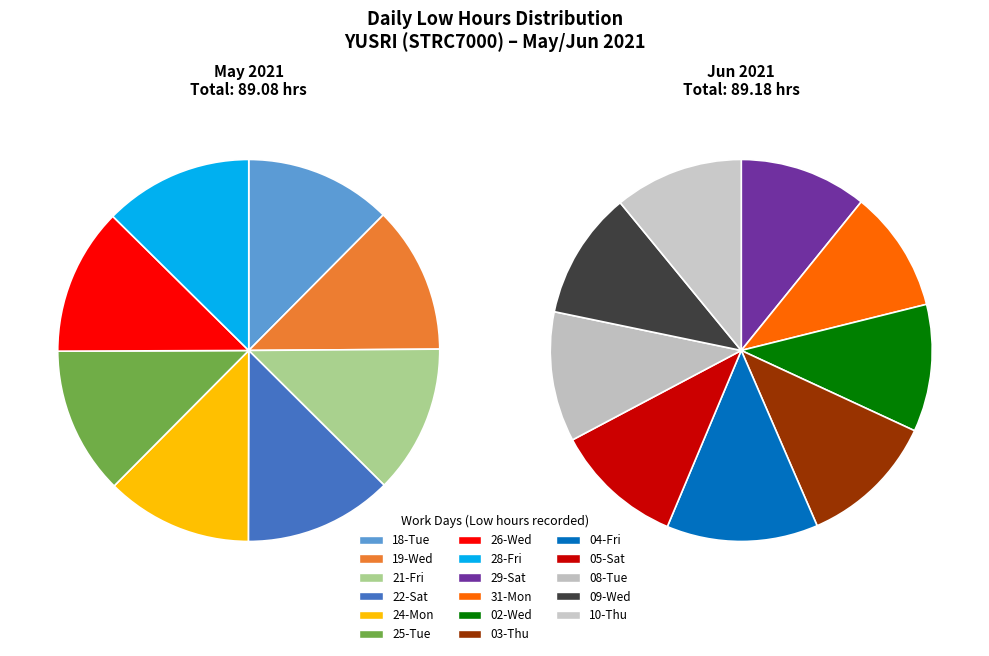

Rank the categories by value from lowest to highest.

31-Mon, 02-Wed, 29-Sat, 09-Wed, 05-Sat, 10-Thu, 08-Tue, 03-Thu, 24-Mon, 18-Tue, 19-Wed, 26-Wed, 25-Tue, 21-Fri, 22-Sat, 28-Fri, 04-Fri